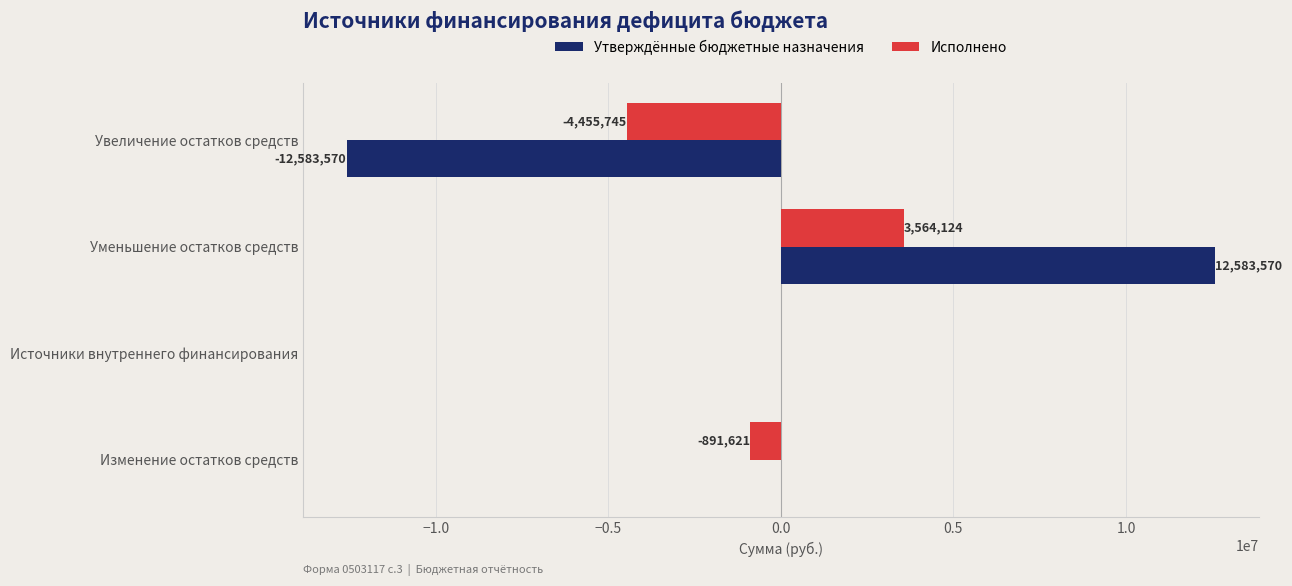

True or false: Исполнено has a value of 1456178.4 at Уменьшение остатков средств.

False